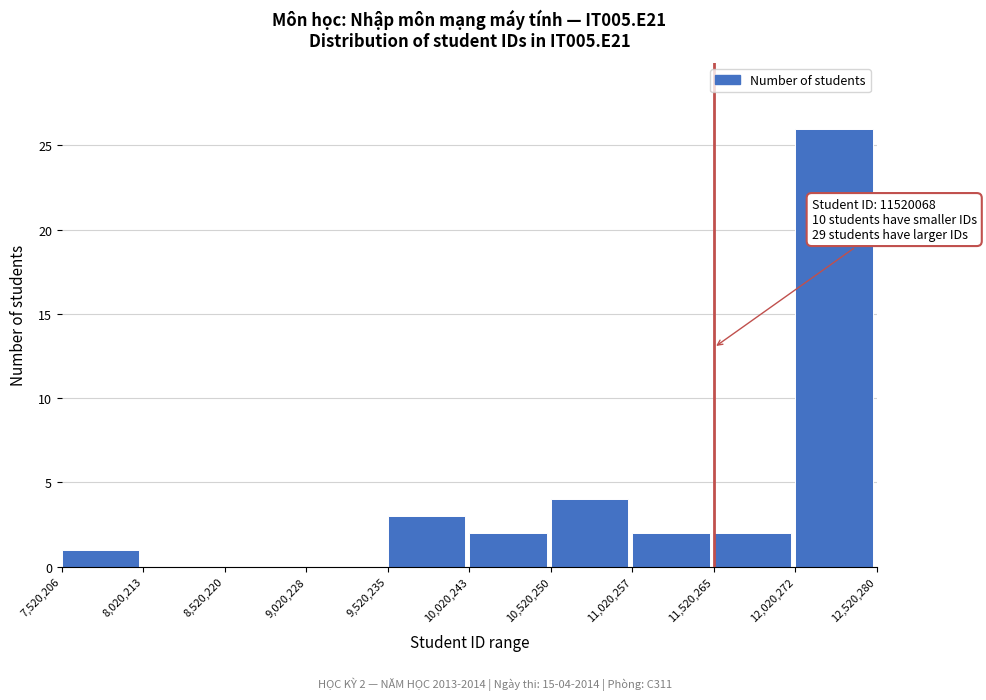

Which range on the x-axis has the tallest bar?

12,020,272 to 12,520,280